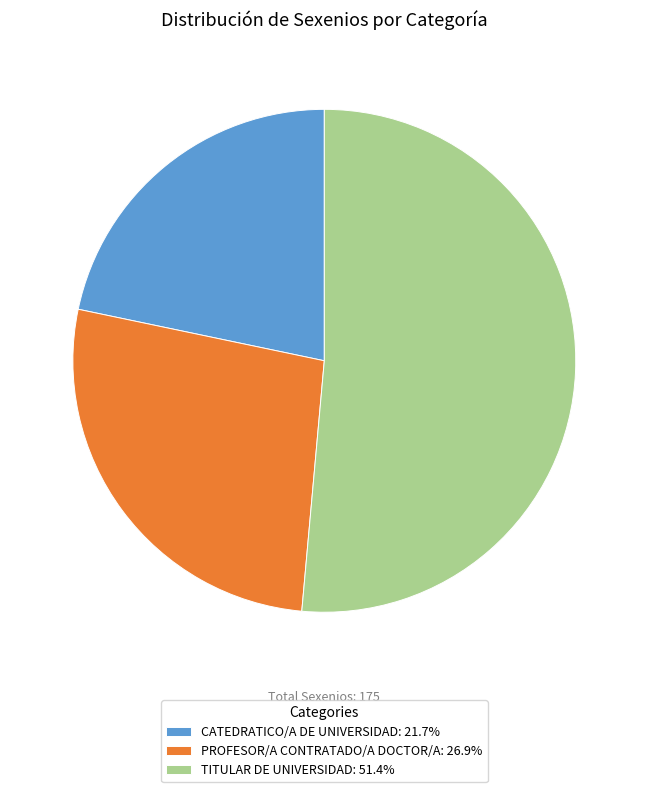

Combined, do PROFESOR/A CONTRATADO/A DOCTOR/A: 26.9% and TITULAR DE UNIVERSIDAD: 51.4% account for over 50%?

Yes